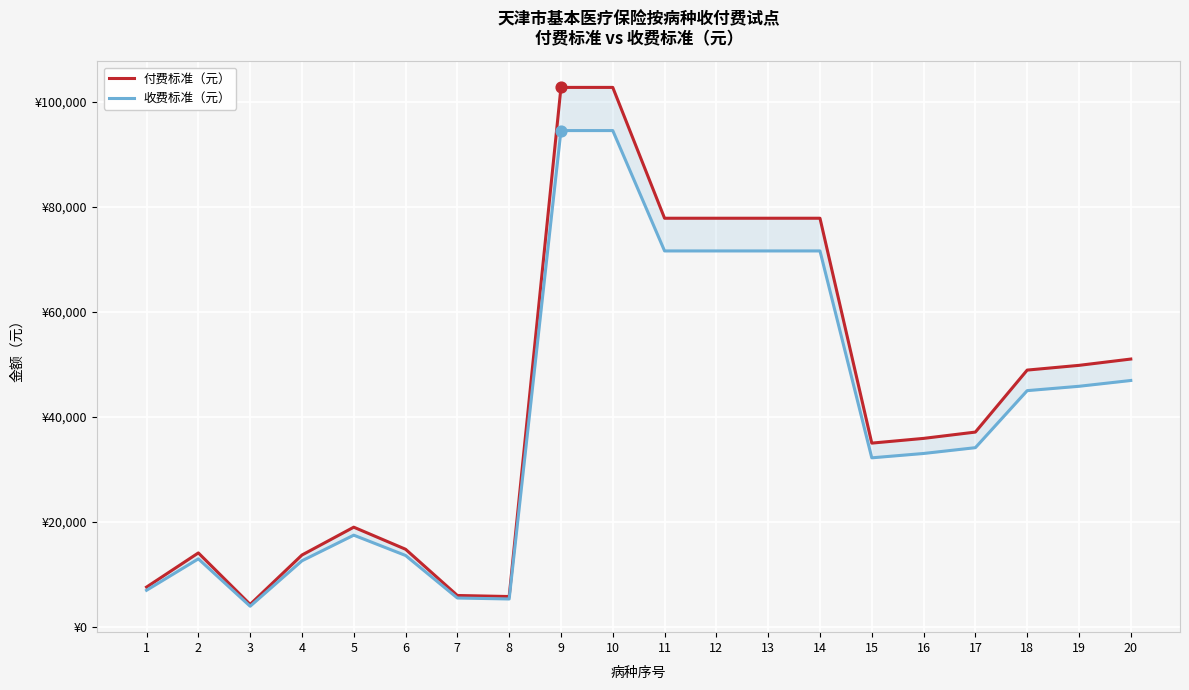

Which series has the widest spread of Y values?

付费标准（元）